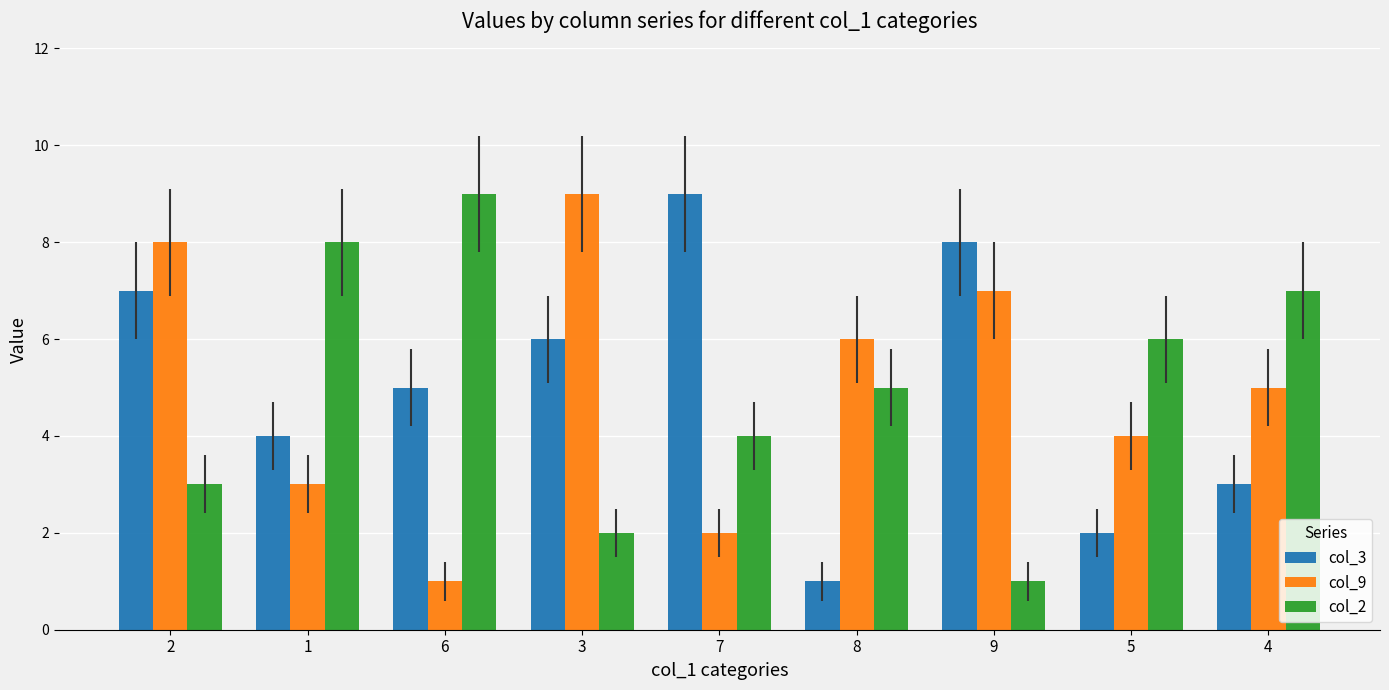

Are the bars grouped side by side (vs. stacked)?

Yes